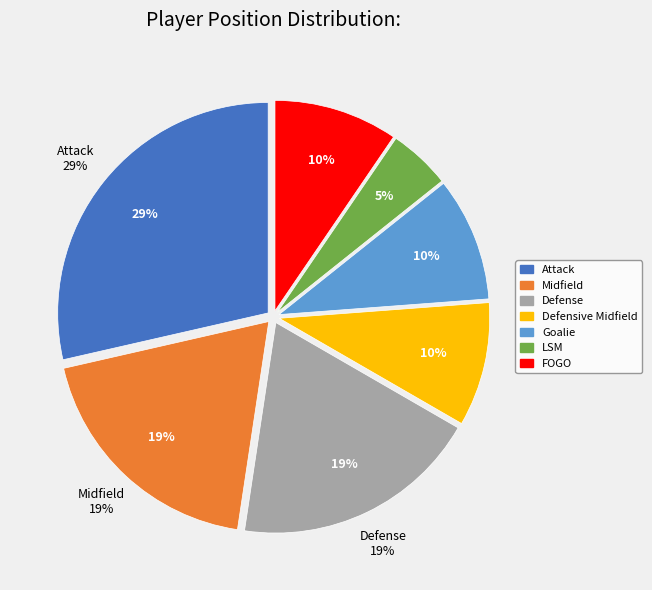

What percentage is the Defensive Midfield slice, to the nearest percent?

10%